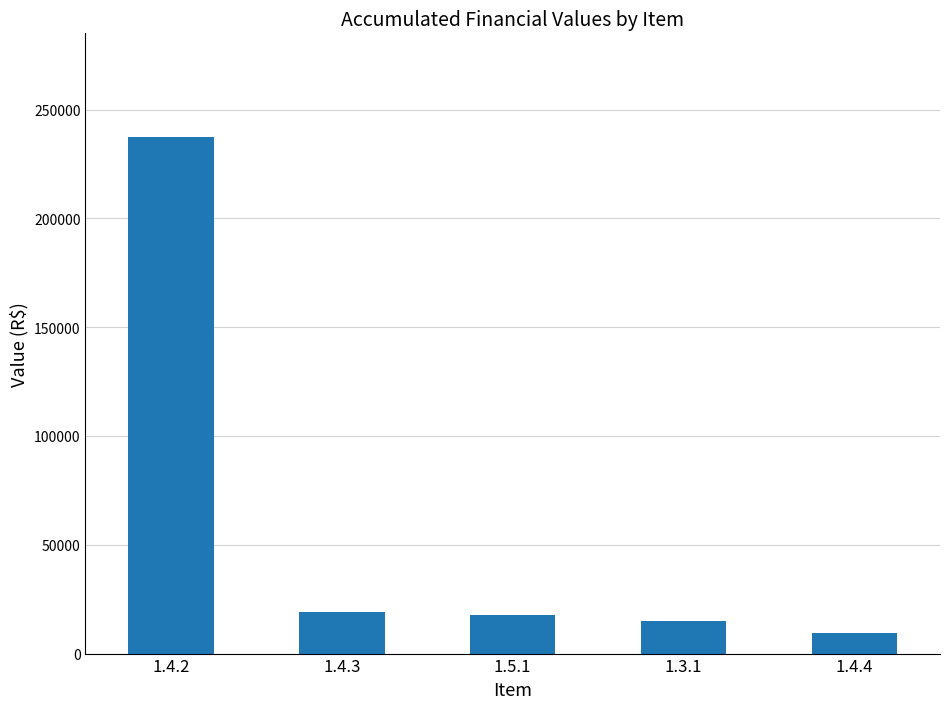

Where is the data nearest to the value 123481?

1.4.3